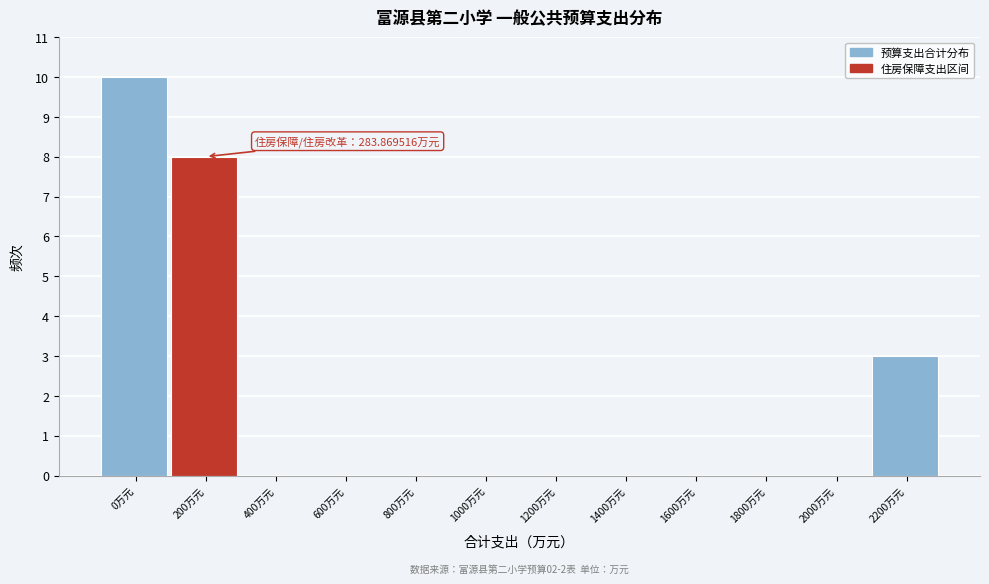

Reading right to left, extract all data points from this chart.

2200万元=3	2000万元=0	1800万元=0	1600万元=0	1400万元=0	1200万元=0	1000万元=0	800万元=0	600万元=0	400万元=0	200万元=8	0万元=10